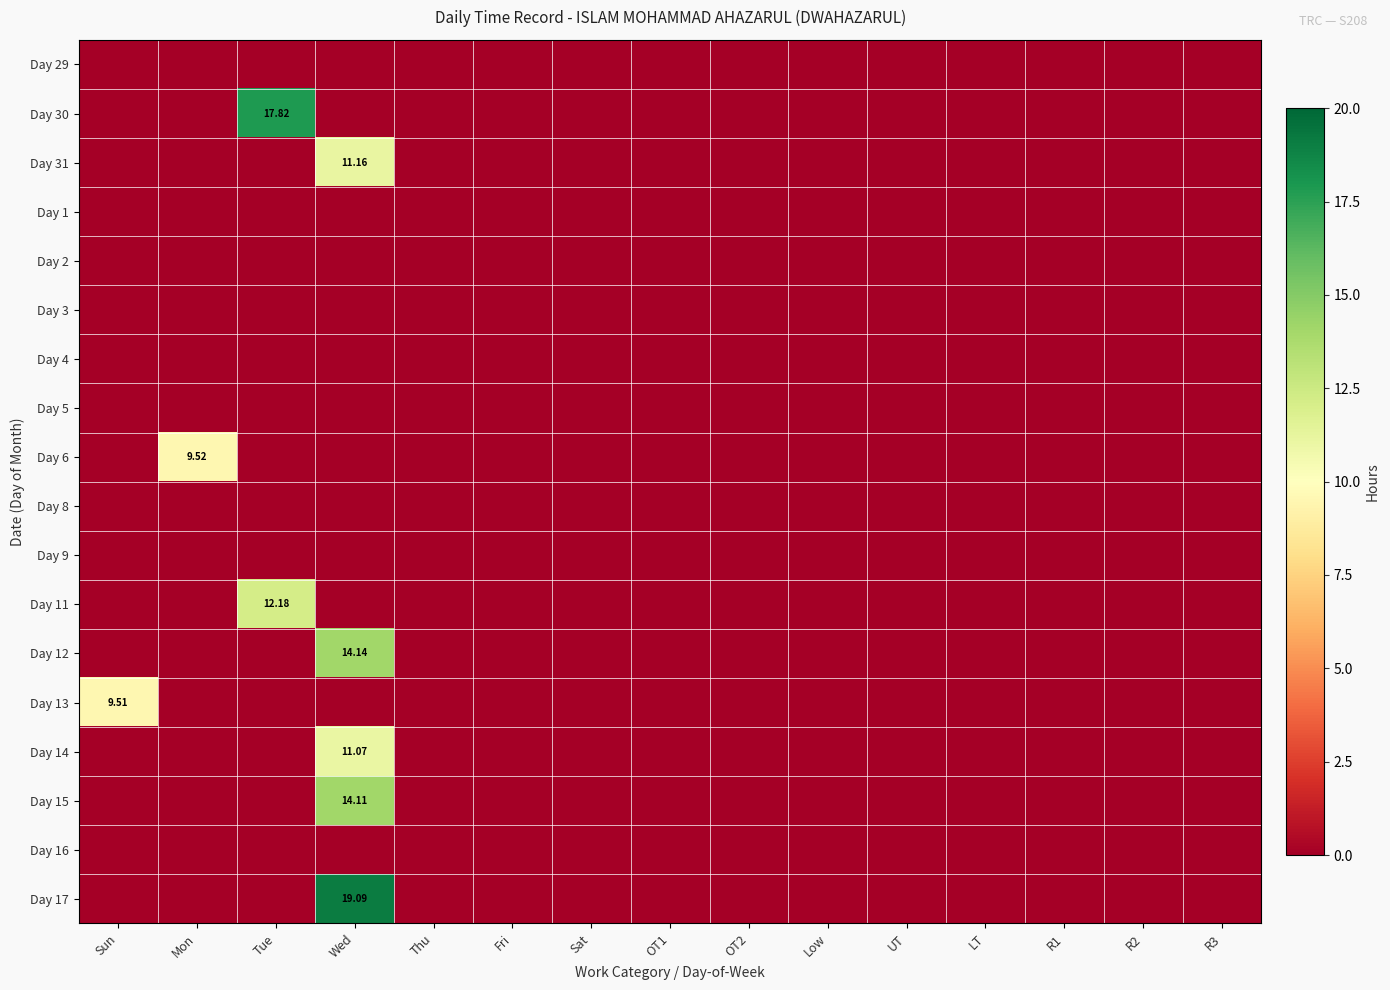

Which category has the highest value across all series?

Wed